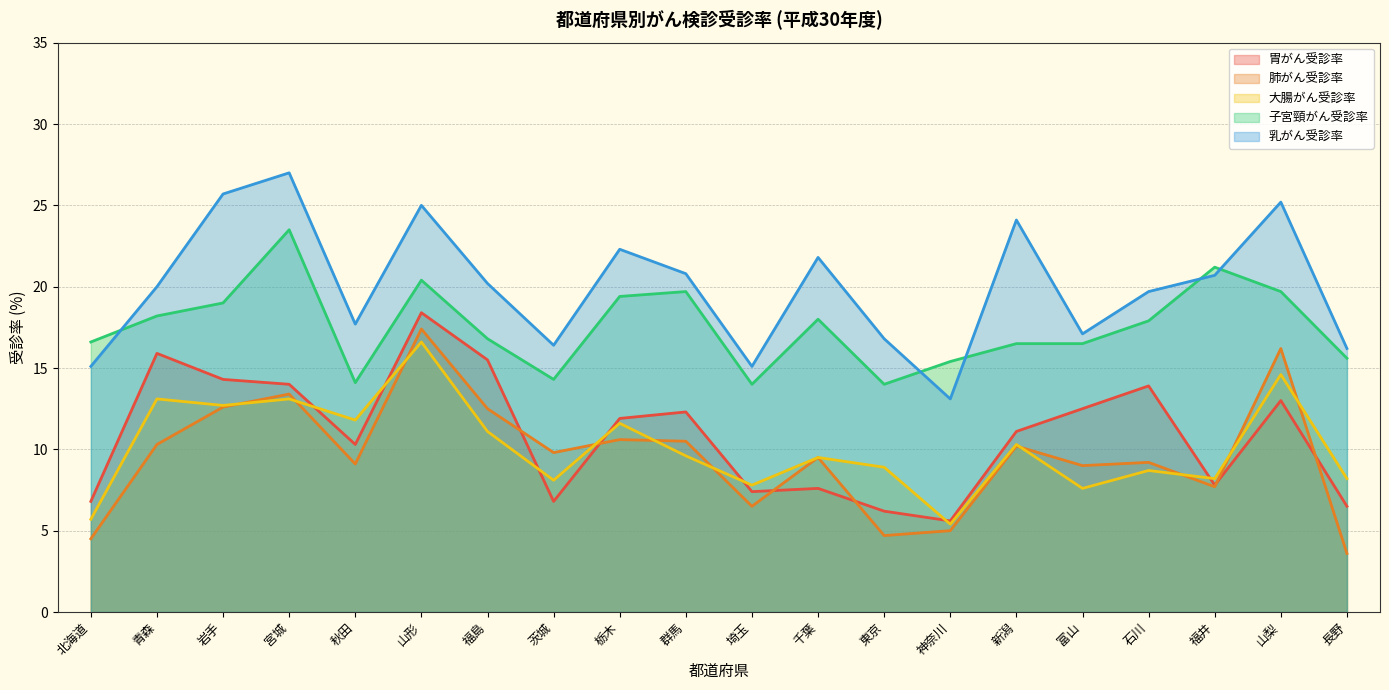

What is the label of the 8th point from the left?

茨城